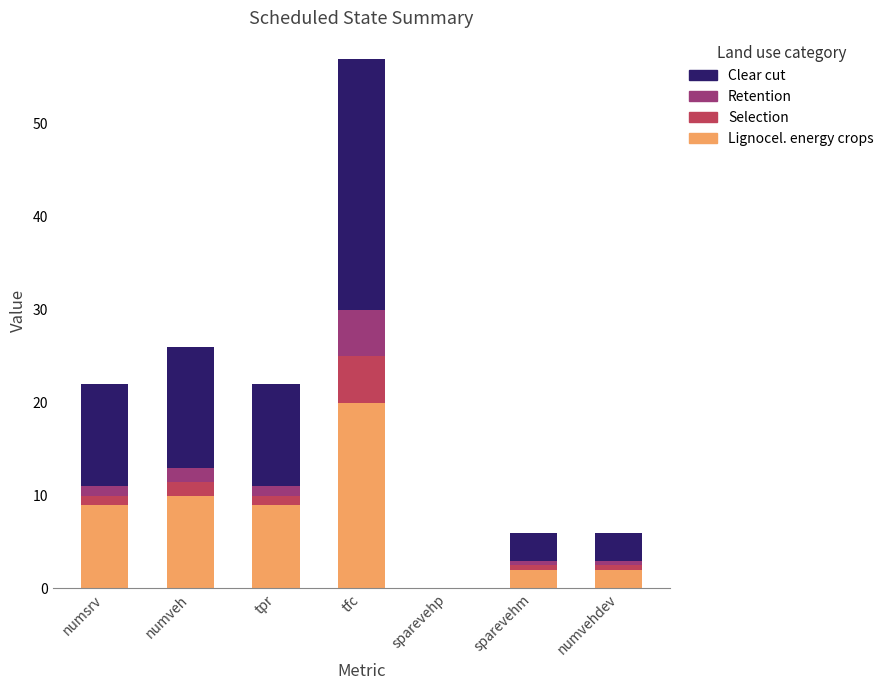

What is the difference between the Lignocel. energy crops values at tfc and numvehdev?

18.0